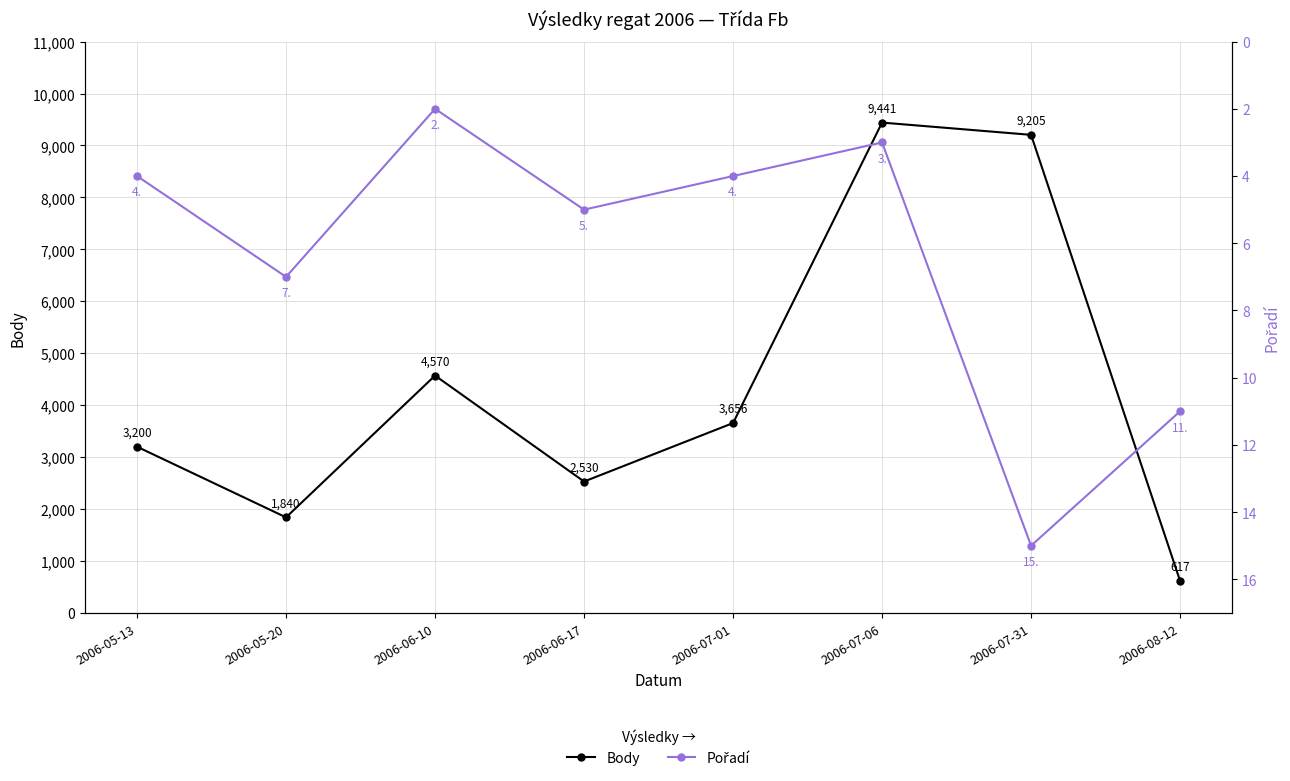

Rank the series at 2006-05-20 from lowest to highest value.

Pořadí, Body